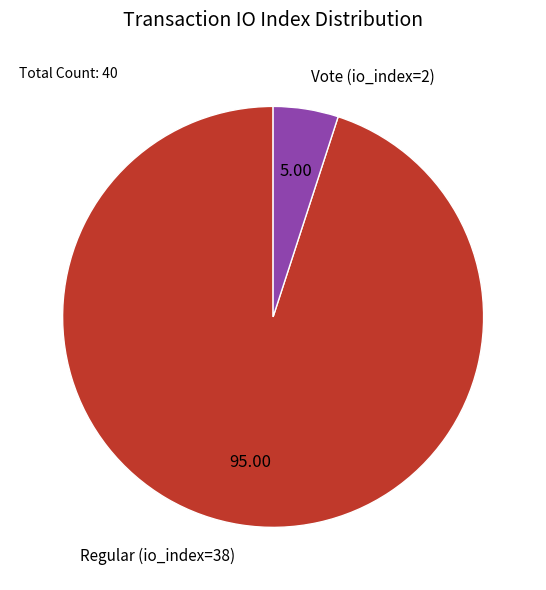

Rank the categories by value from highest to lowest.

Regular (io_index=38), Vote (io_index=2)